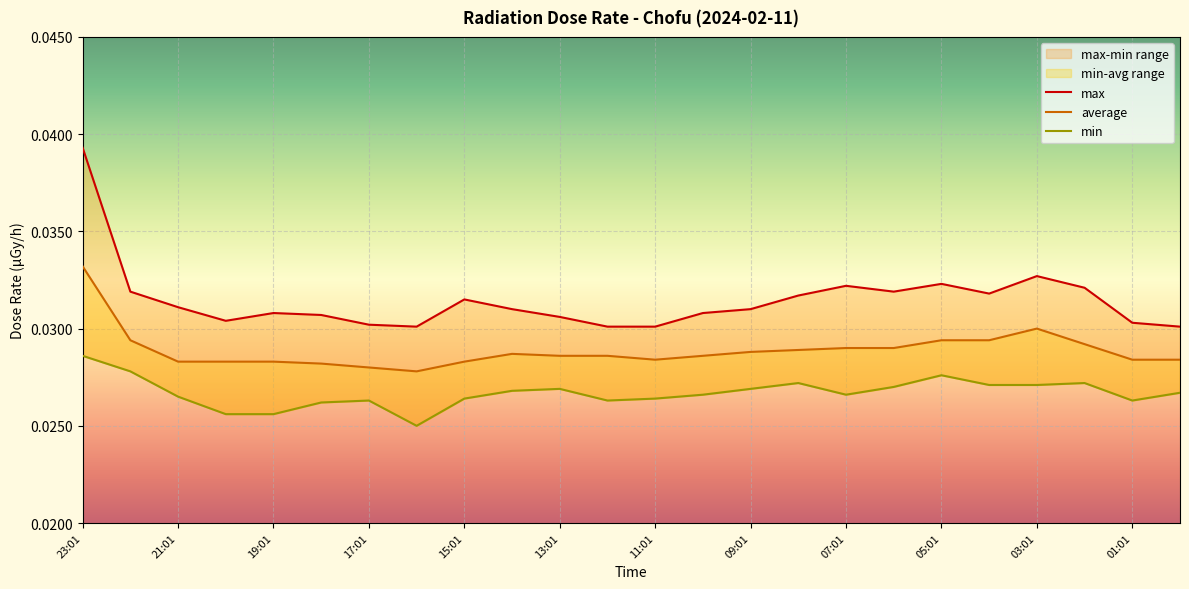

How many interior local valleys does the average series have?

2